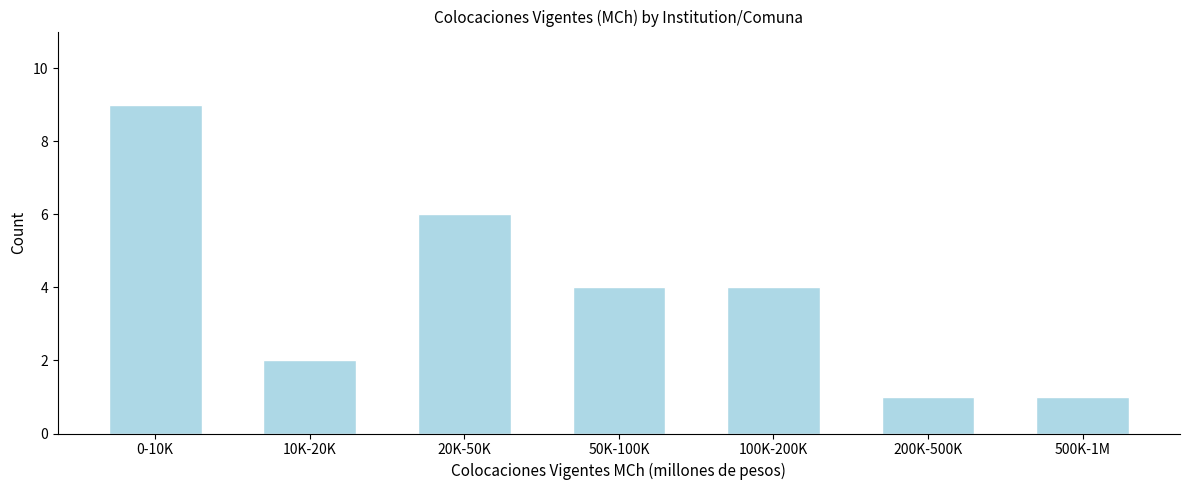

Reading left to right, extract all data points from this chart.

0-10K=9	10K-20K=2	20K-50K=6	50K-100K=4	100K-200K=4	200K-500K=1	500K-1M=1